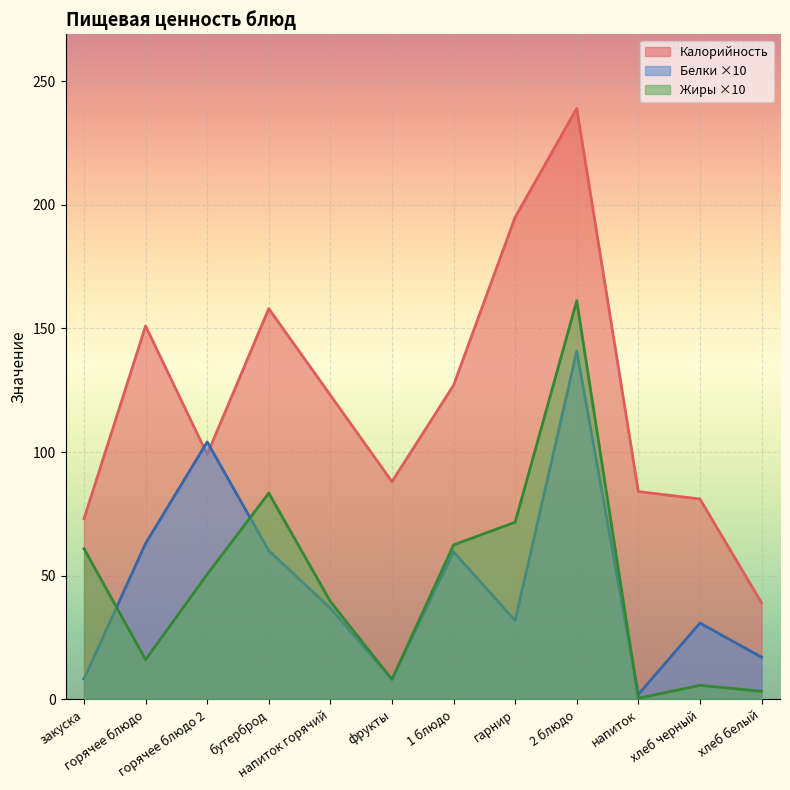

Which series changed the most between фрукты and 2 блюдо?

Жиры ×10